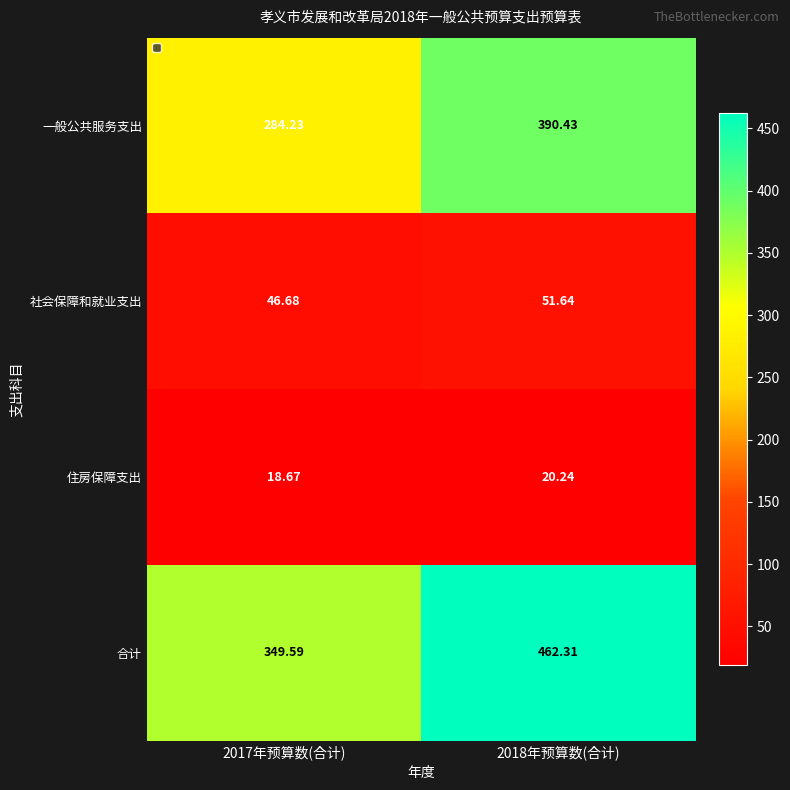

Which series has the widest spread of values?

合计